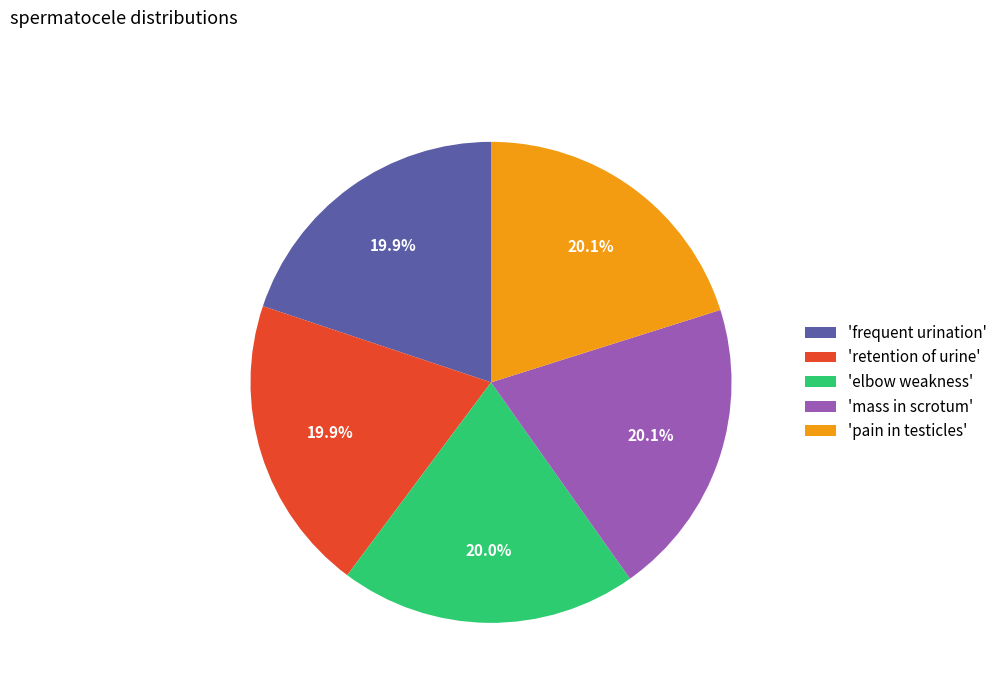

What percentage do 'elbow weakness' and 'mass in scrotum' together represent?

40.1%